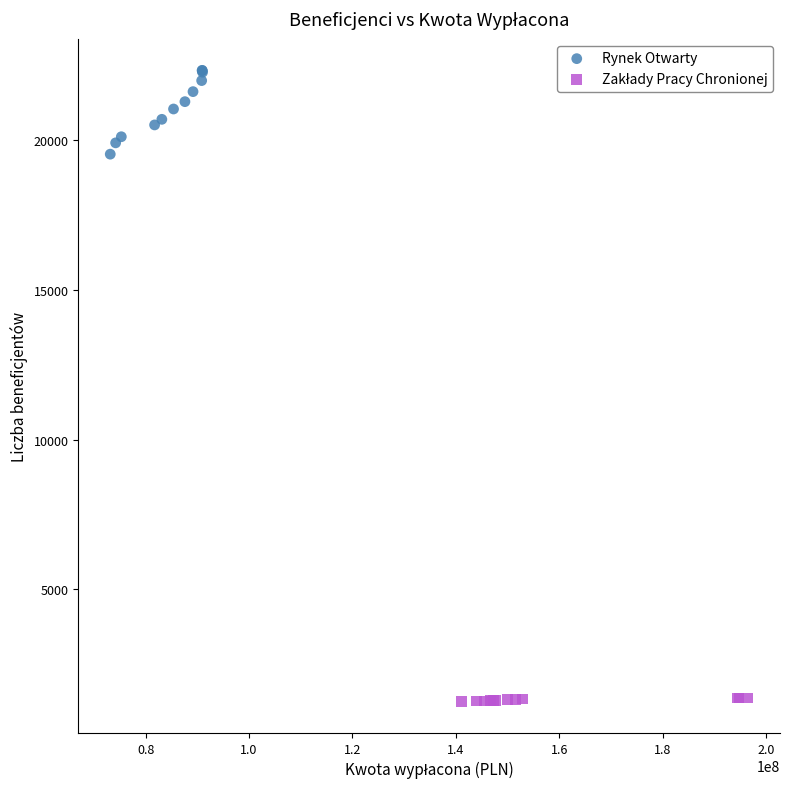

Which series contains the highest Y value?

Rynek Otwarty